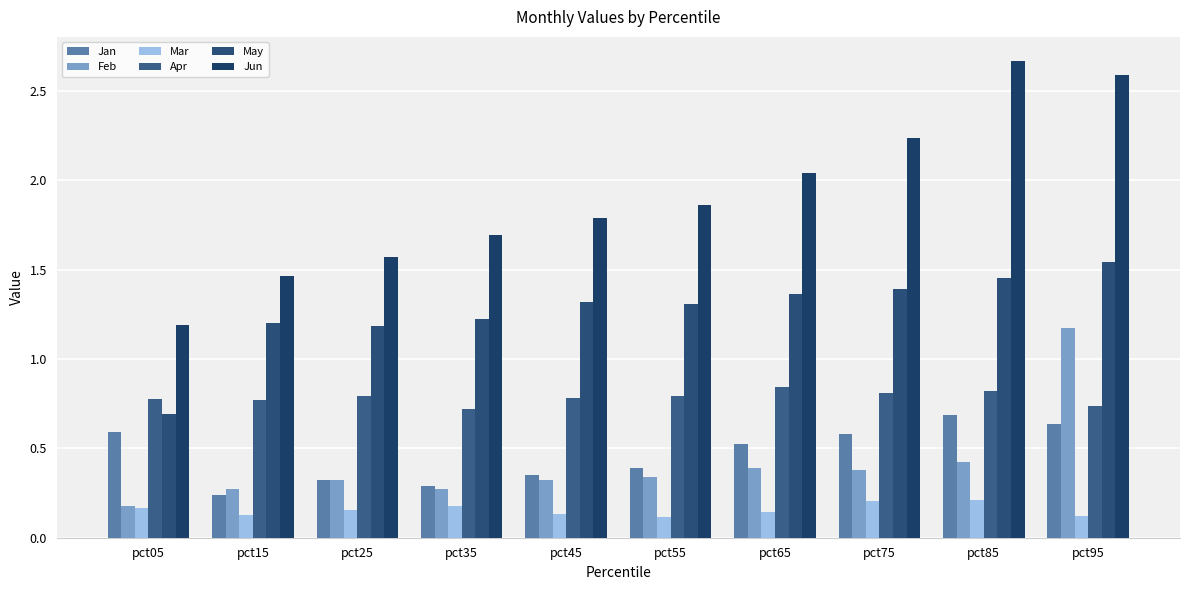

What is the maximum value shown in the chart?

2.7